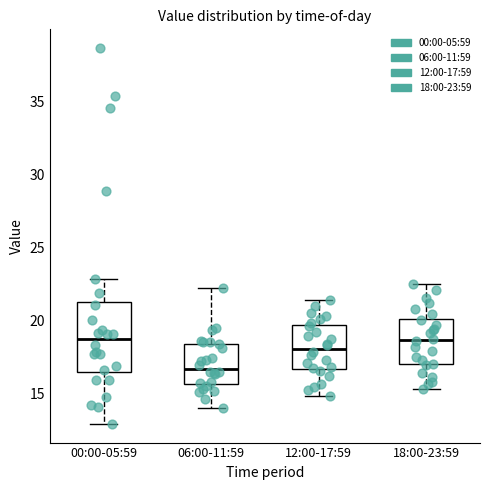

Which box is the tallest, from its lower edge to its upper edge?

00:00-05:59